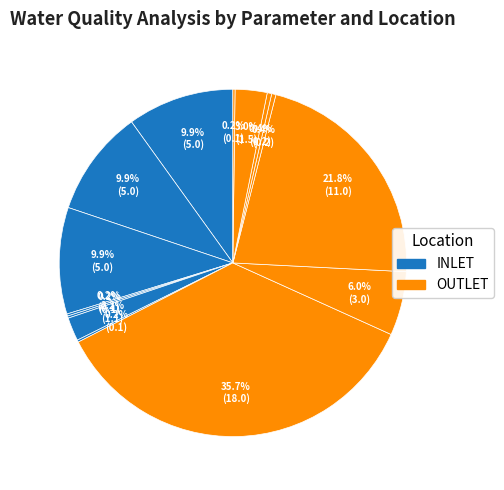

How many segments does this pie chart have?

14